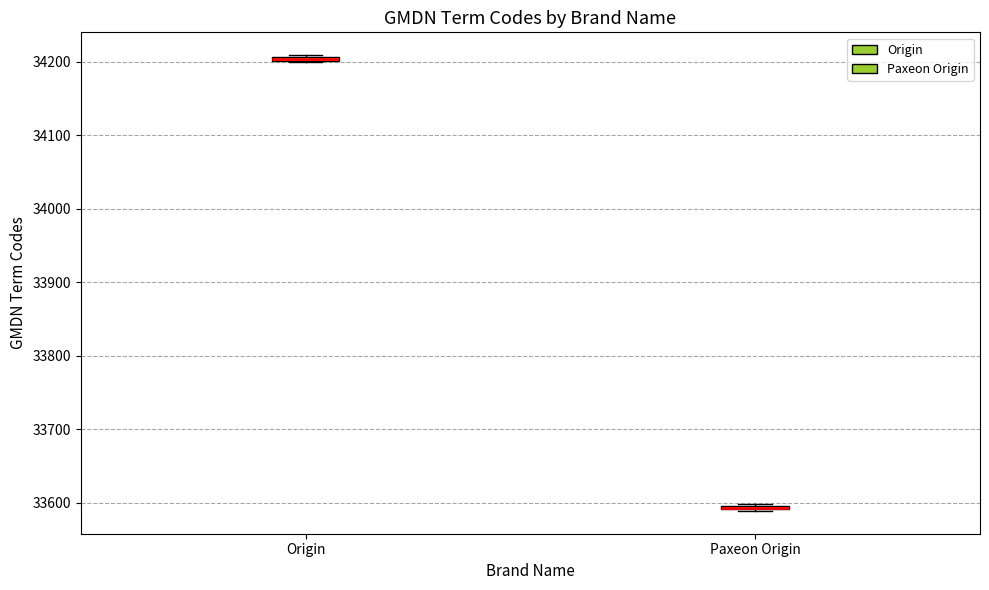

Where is the upper edge of the box for Origin on the y-axis? The values are not printed on the chart, so give them approximately, as read against the axis.

34210